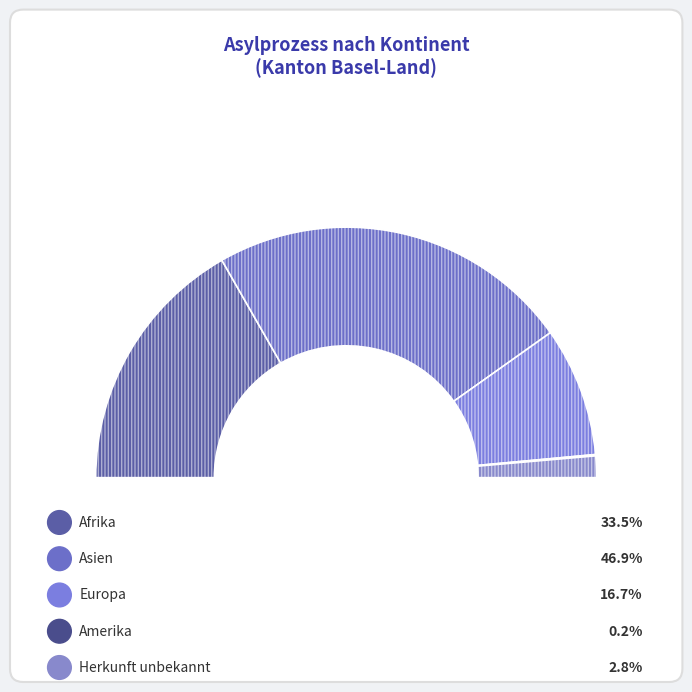

To the nearest percent, what is the difference between the largest and smallest slice percentages?

47%